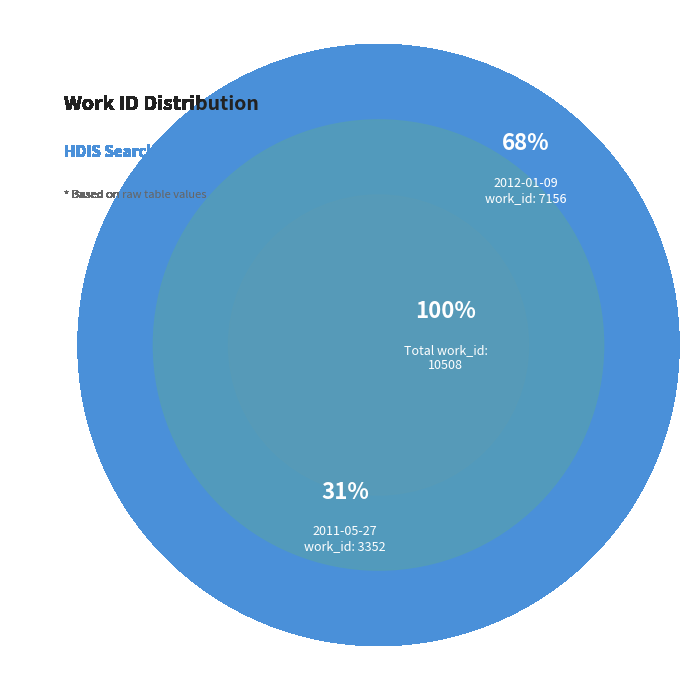

Count the number of slices in the pie.

2